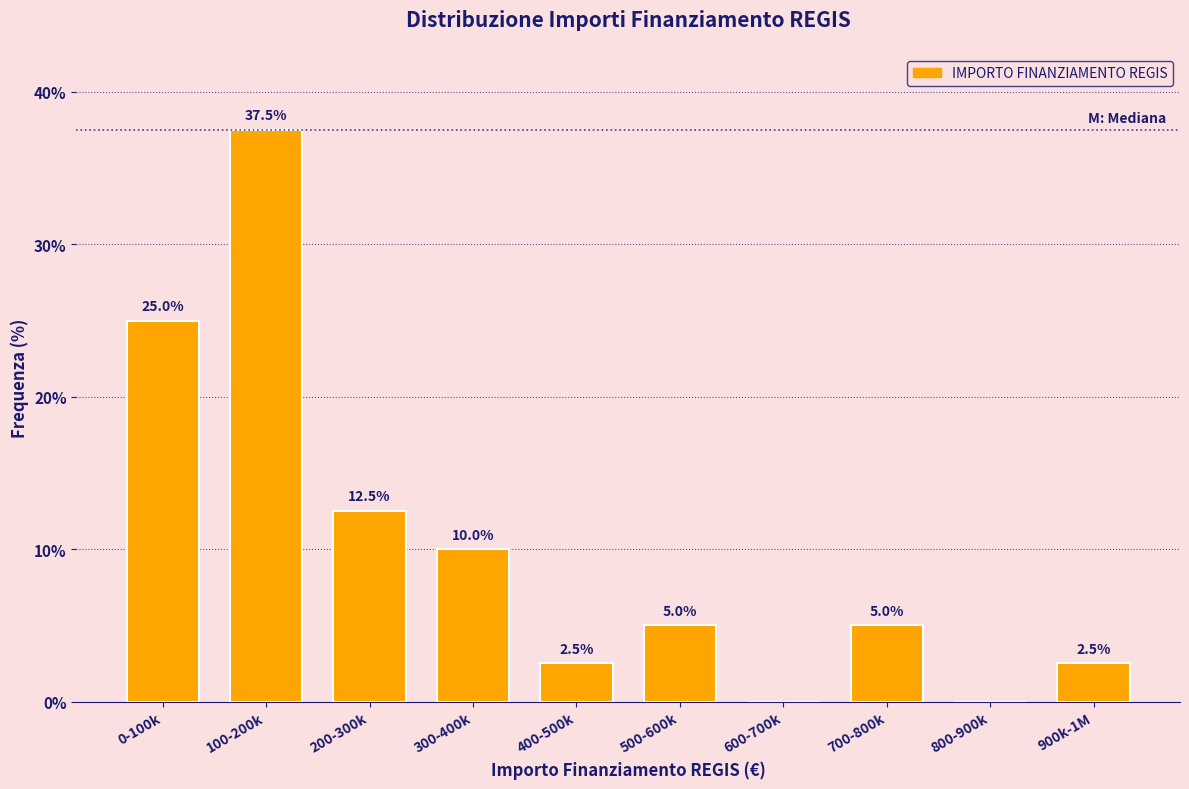

Reading right to left, extract all data points from this chart.

900k-1M=2.5	800-900k=0.0	700-800k=5.0	600-700k=0.0	500-600k=5.0	400-500k=2.5	300-400k=10.0	200-300k=12.5	100-200k=37.5	0-100k=25.0